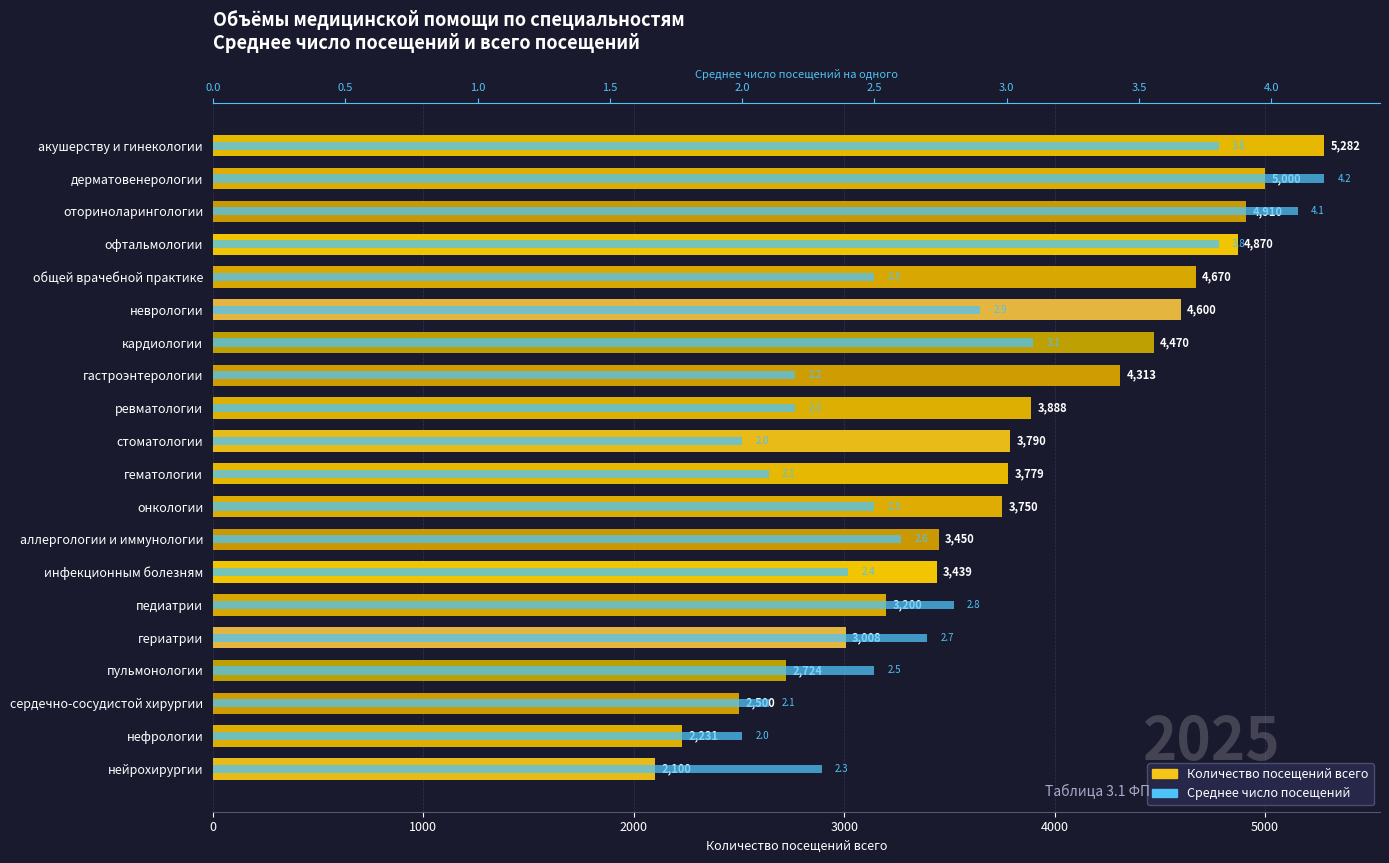

What value does the Количество посещений всего series have at неврологии?

4600.0